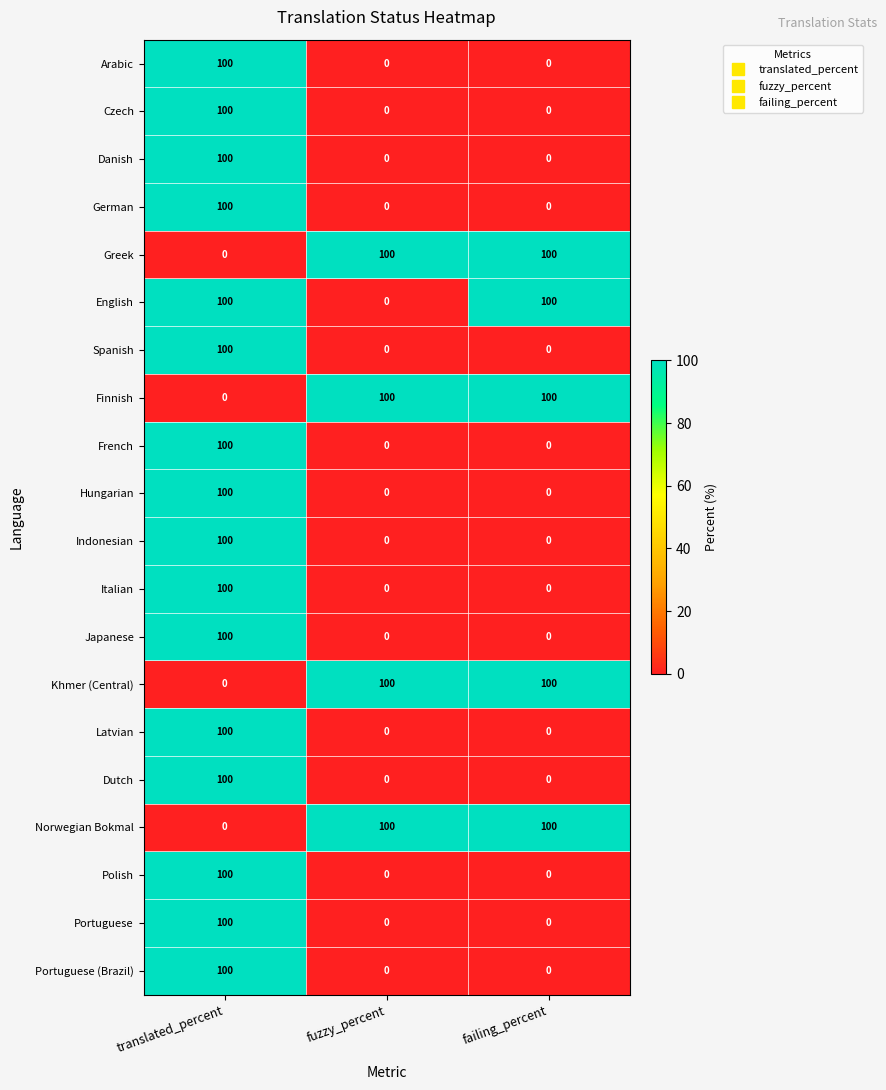

The value of Portuguese at translated_percent is 37. True or false?

False